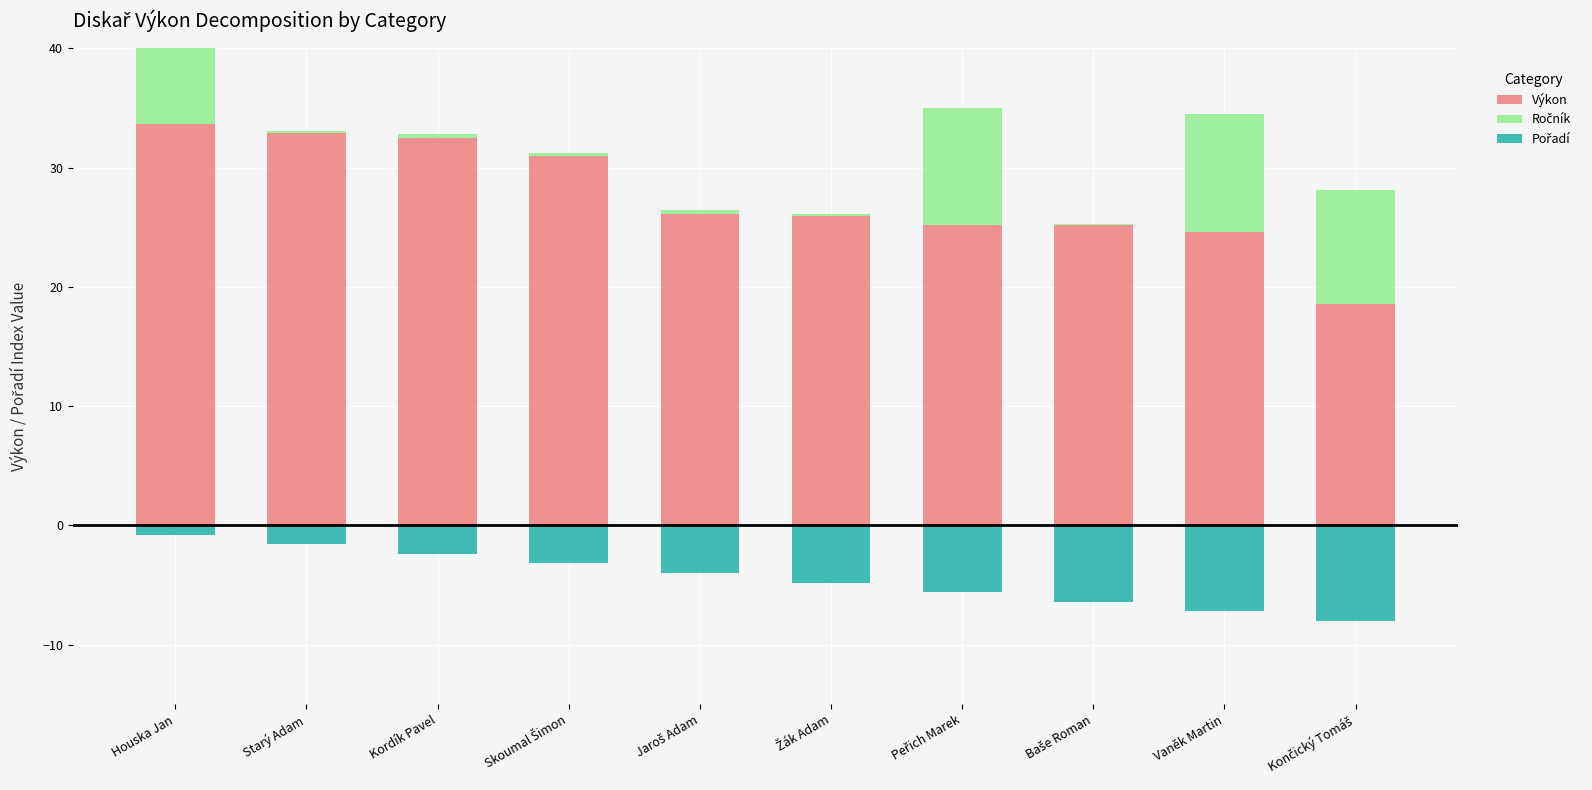

What is the approximate value of Výkon at Jaroš Adam?

26.1